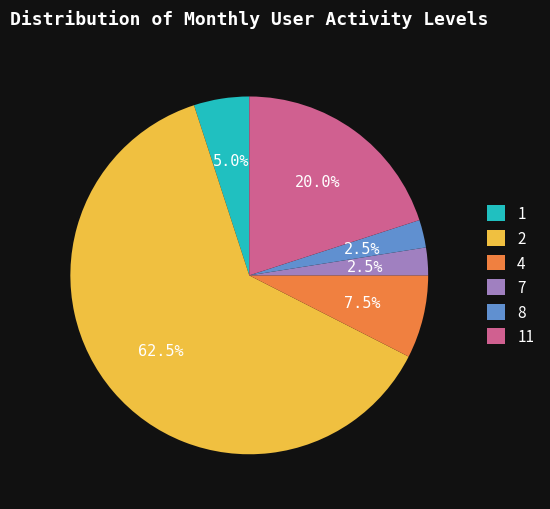

Is there a majority slice in this chart?

Yes